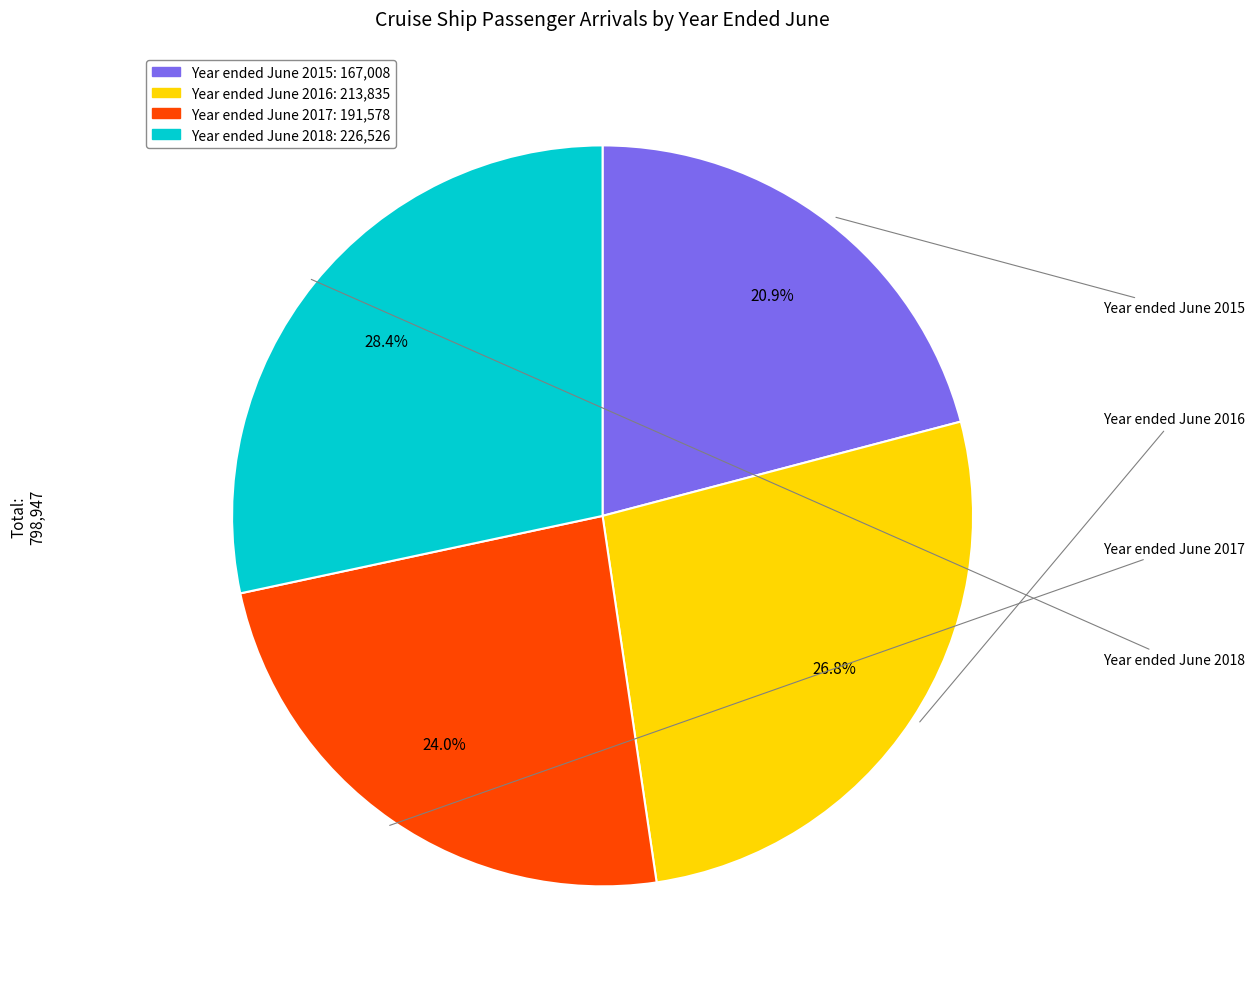

Which slice is the largest?

Year ended June 2018